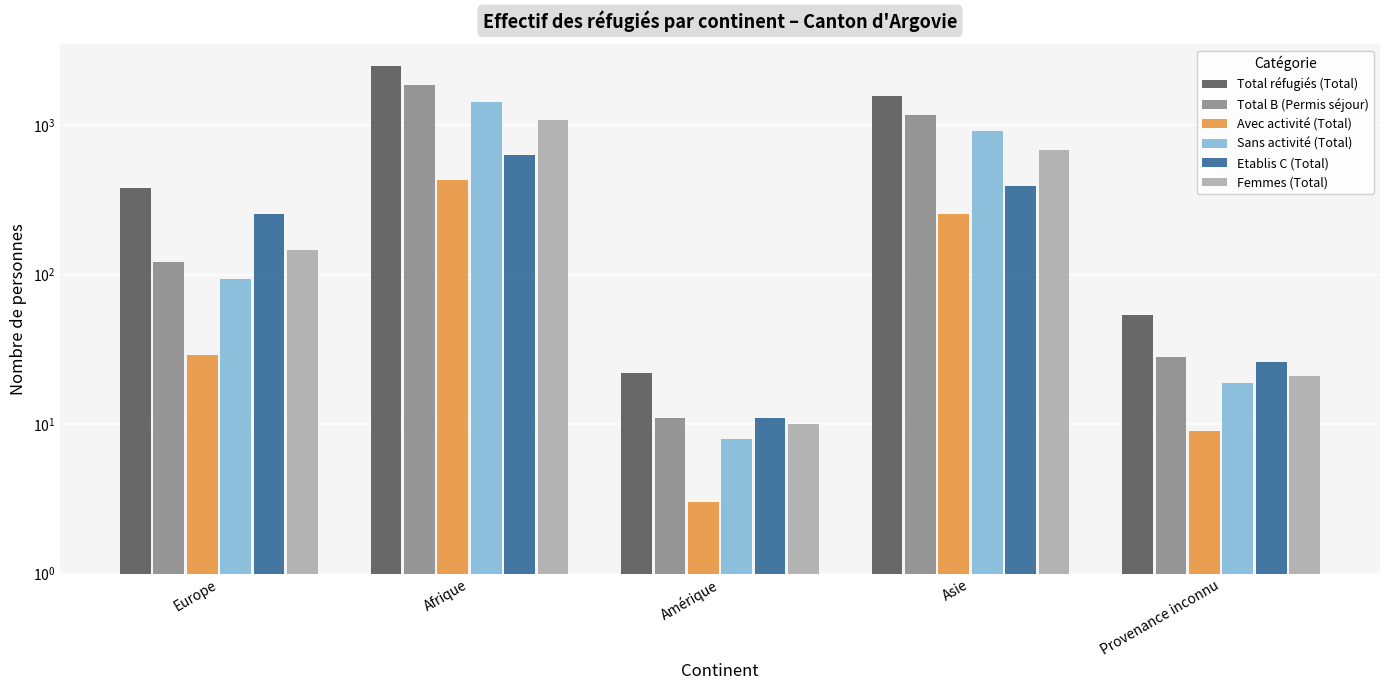

Rank the series by their maximum value, from lowest to highest.

Avec activité (Total), Etablis C (Total), Femmes (Total), Sans activité (Total), Total B (Permis séjour), Total réfugiés (Total)